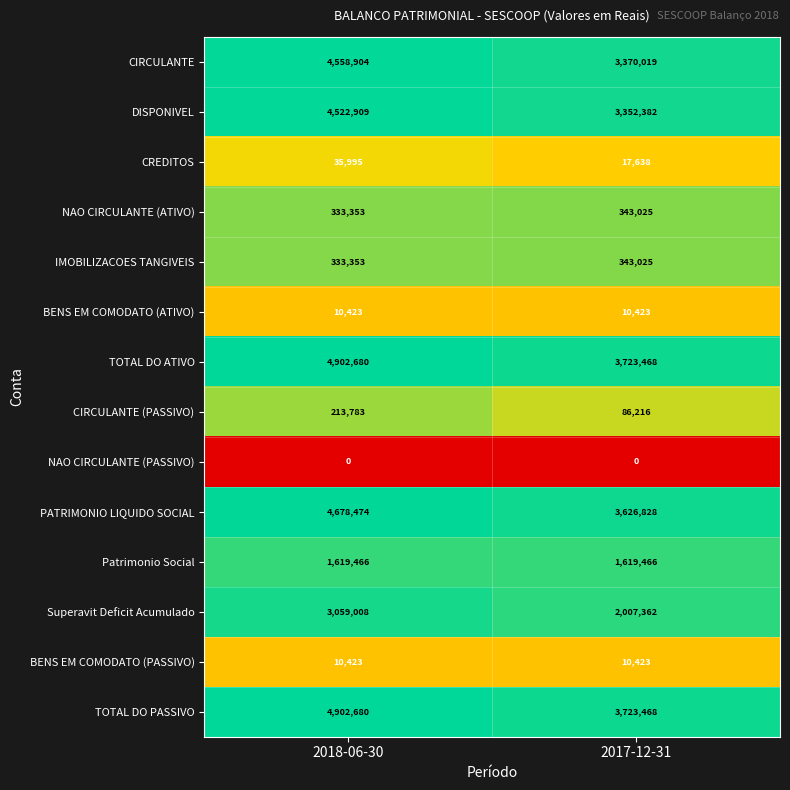

What is the sum of all BENS EM COMODATO (PASSIVO) values?

20846